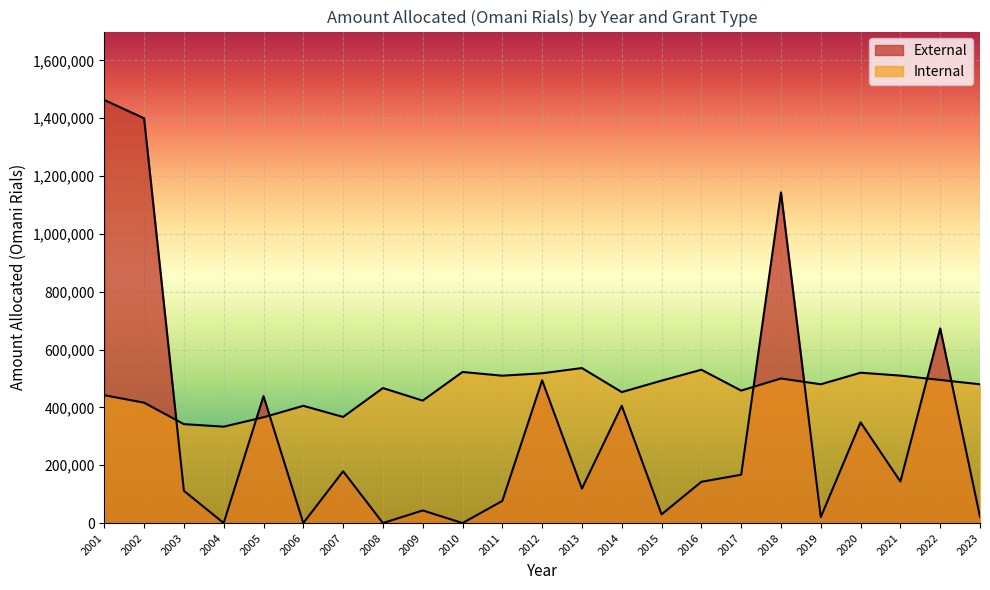

Which label corresponds to the smallest value in the chart?

2004